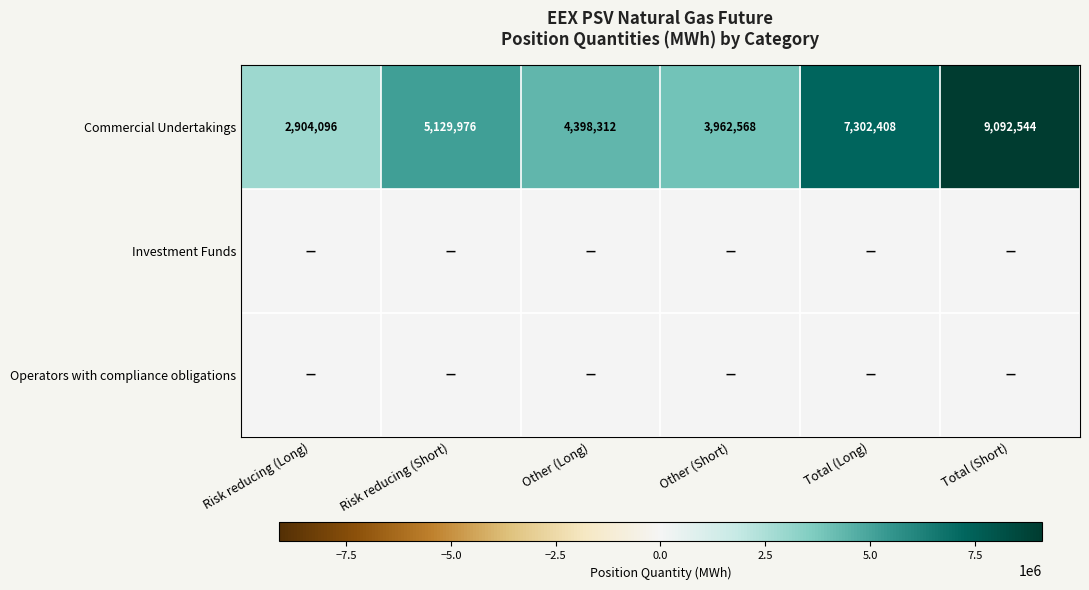

At how many categories does at least one series exceed 3282131?

5